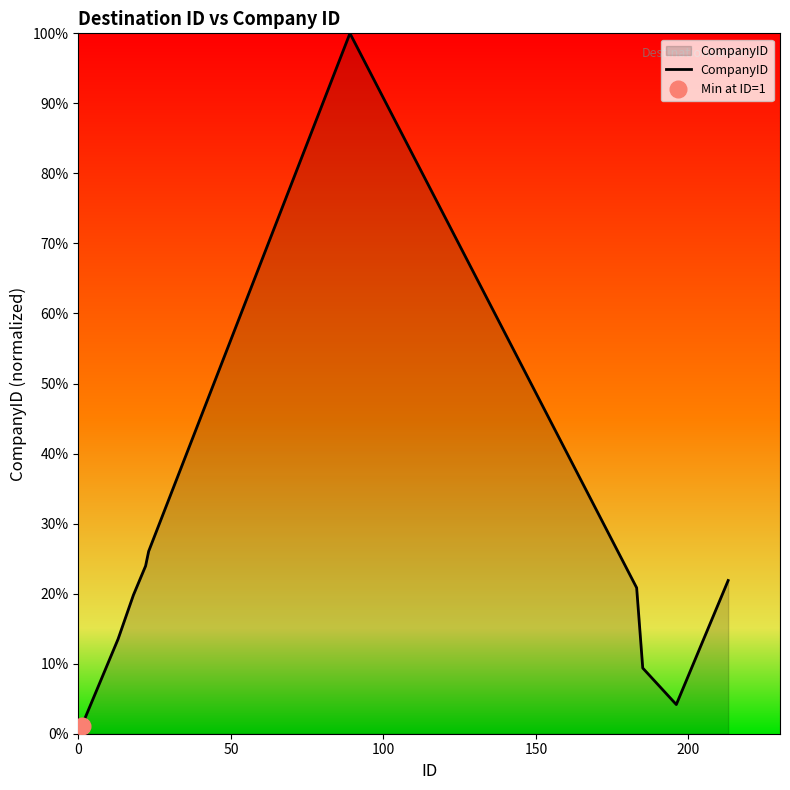

What is the maximum value for CompanyID?

100.0